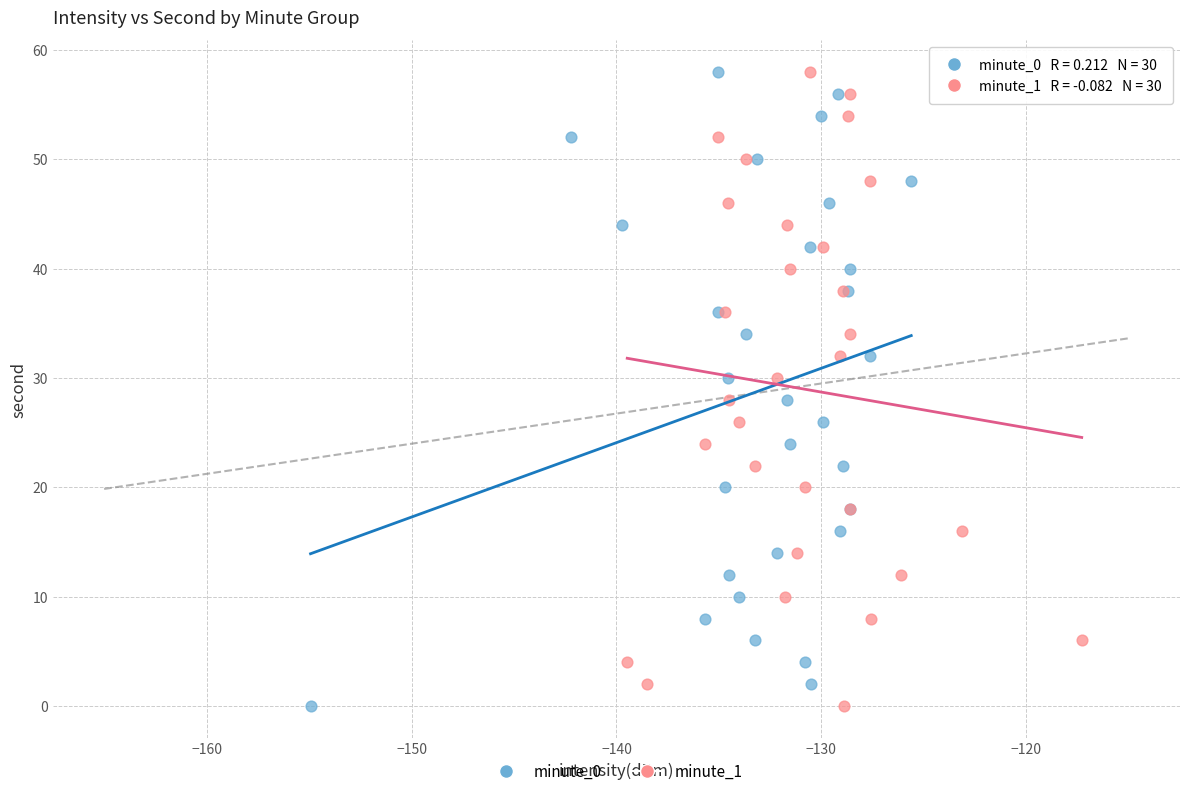

What are all the series names shown in the legend?

minute_0, minute_1